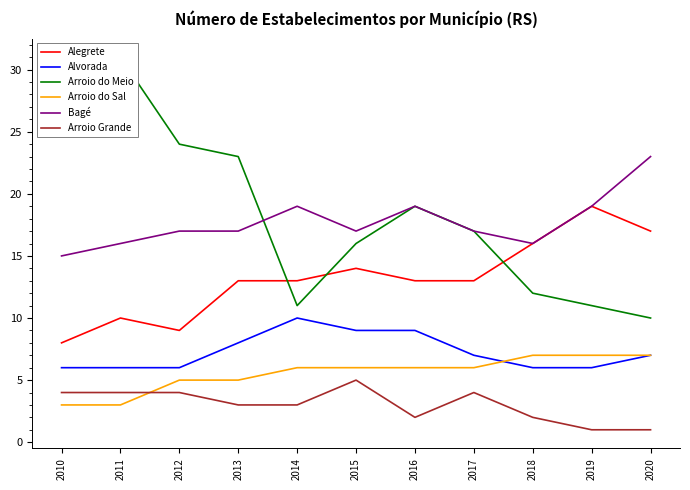

At which label does Alvorada first exceed 7?

2013